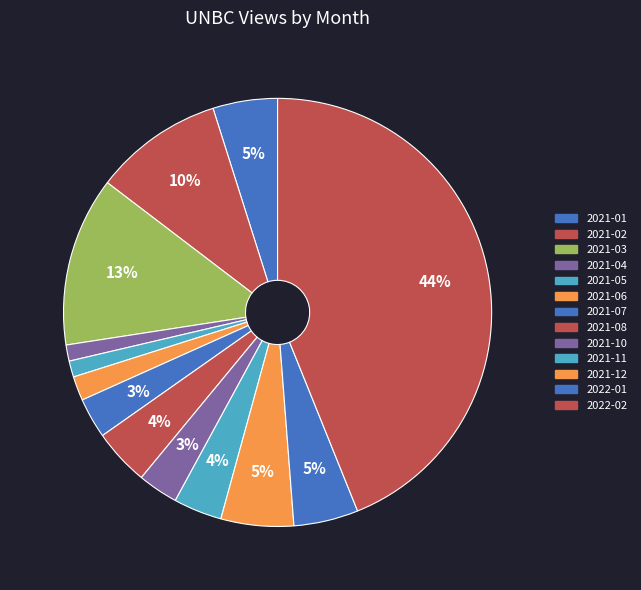

What is the largest slice in the pie chart?

2022-02